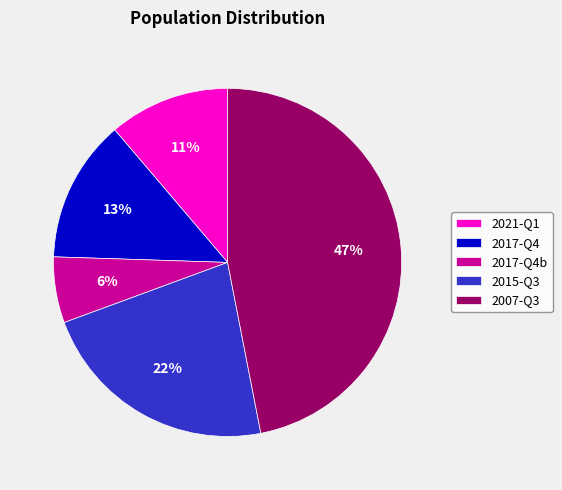

Which category has the smallest portion of the pie?

2017-Q4b